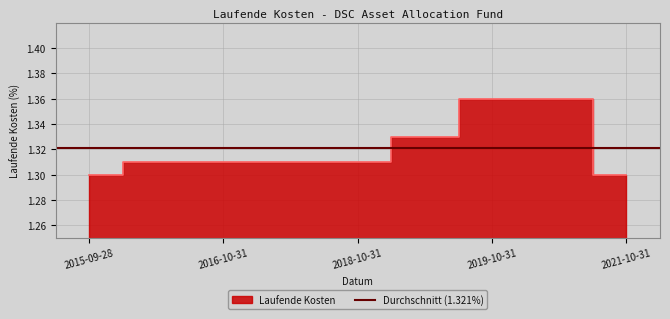

Rank the categories by value from lowest to highest.

2015-09-28, 2021-10-31, 2016-09-30, 2016-10-31, 2017-10-31, 2018-10-31, 2019-04-30, 2019-10-31, 2020-10-31